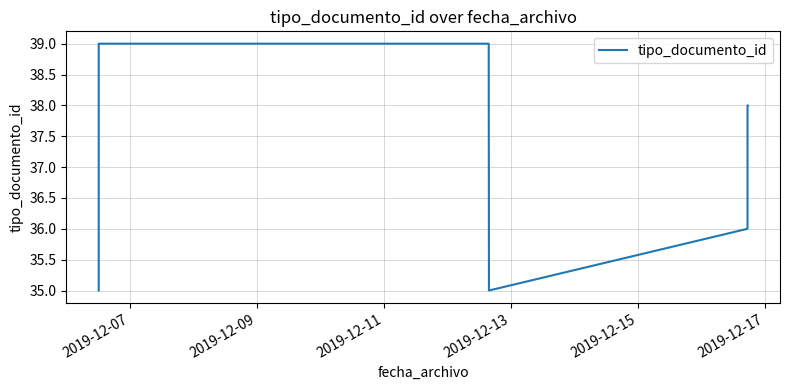

What position from the left is 2019-12-13?

4